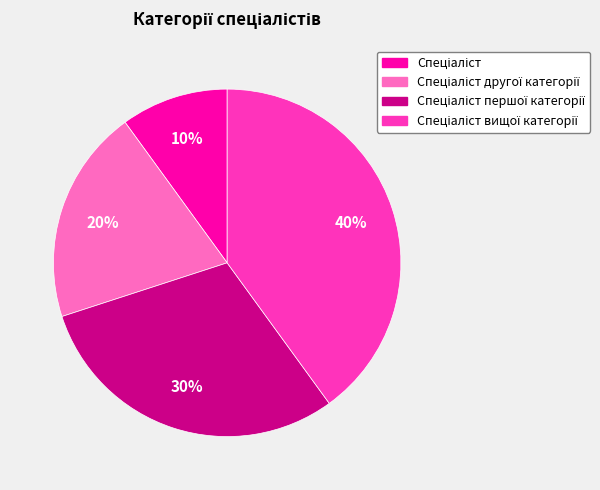

Count the number of slices in the pie.

4